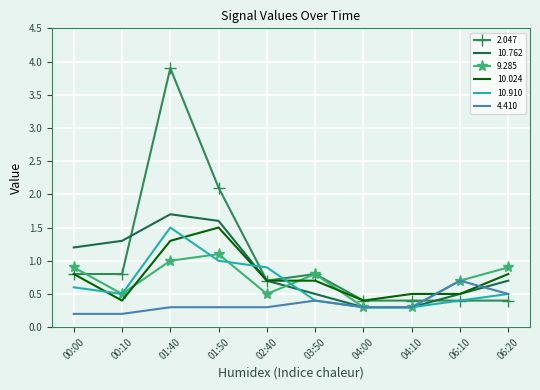

What is the difference between the highest and lowest values at 02:40?

0.6